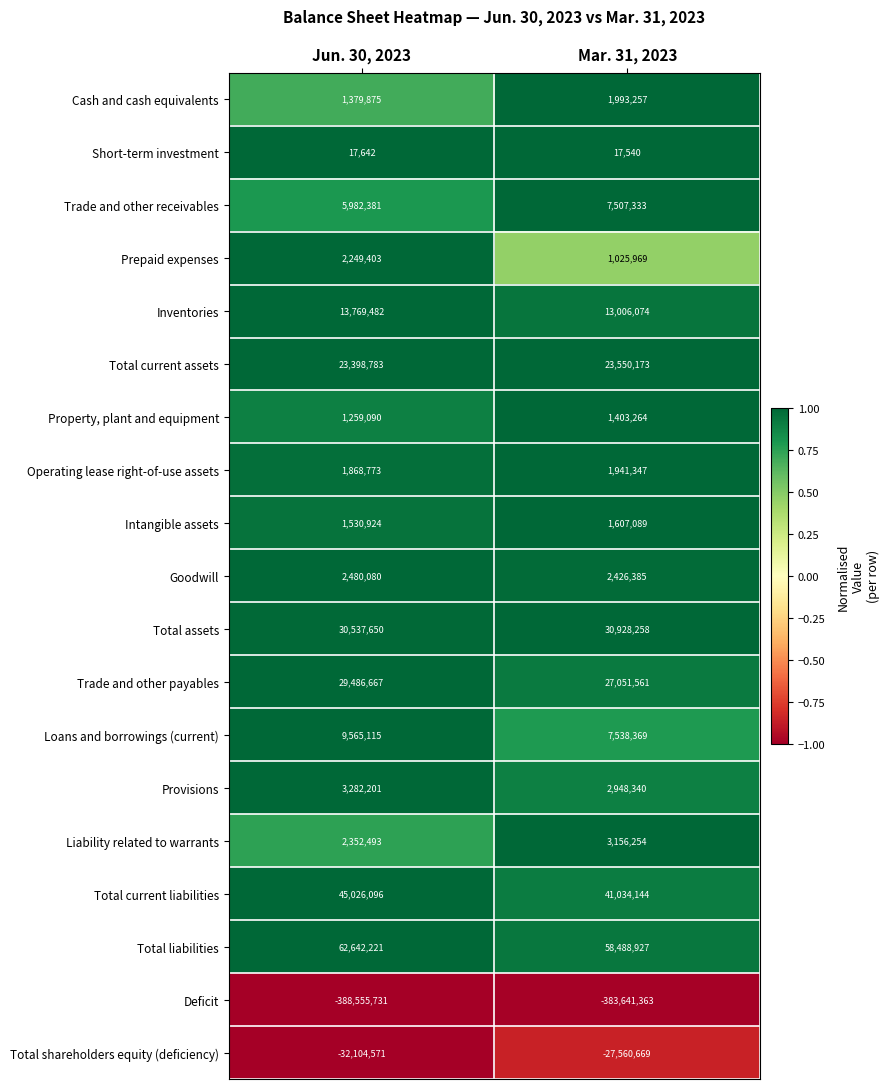

What is the smallest value displayed?

-388555731